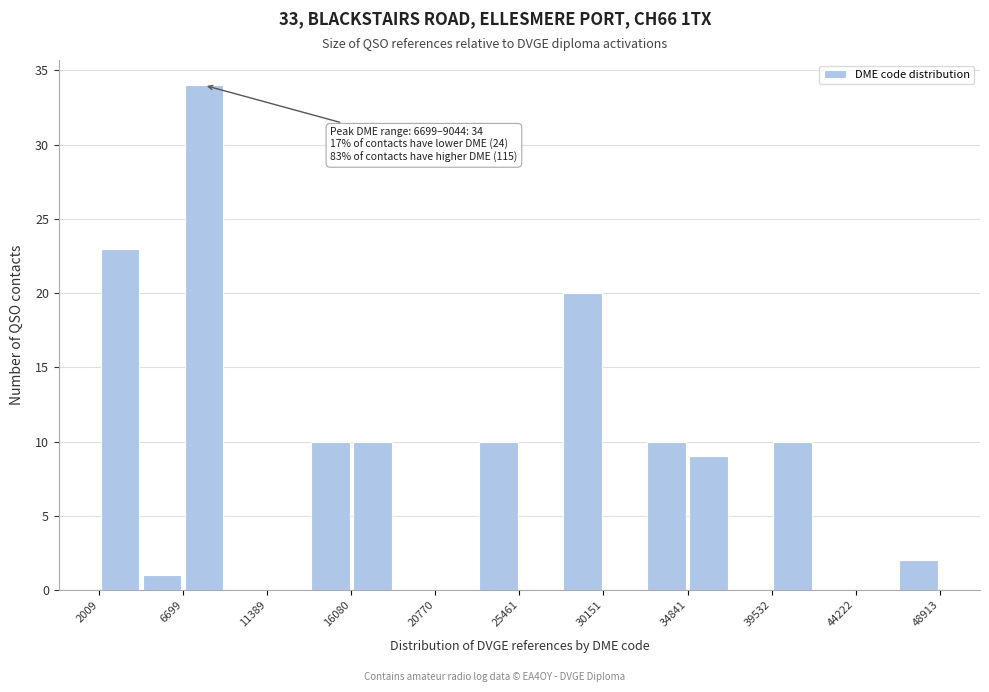

Which range on the x-axis has the tallest bar?

6500 to 9000